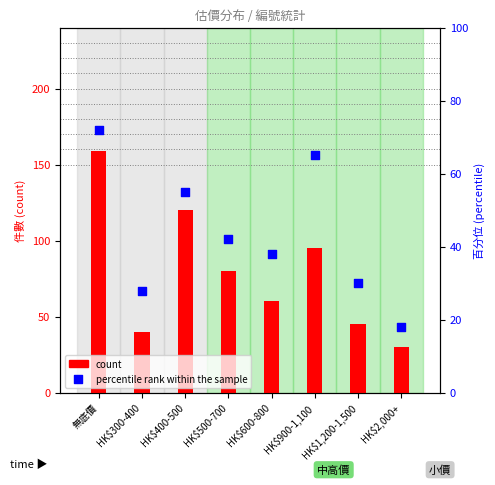

Which series has the largest total across all categories?

count